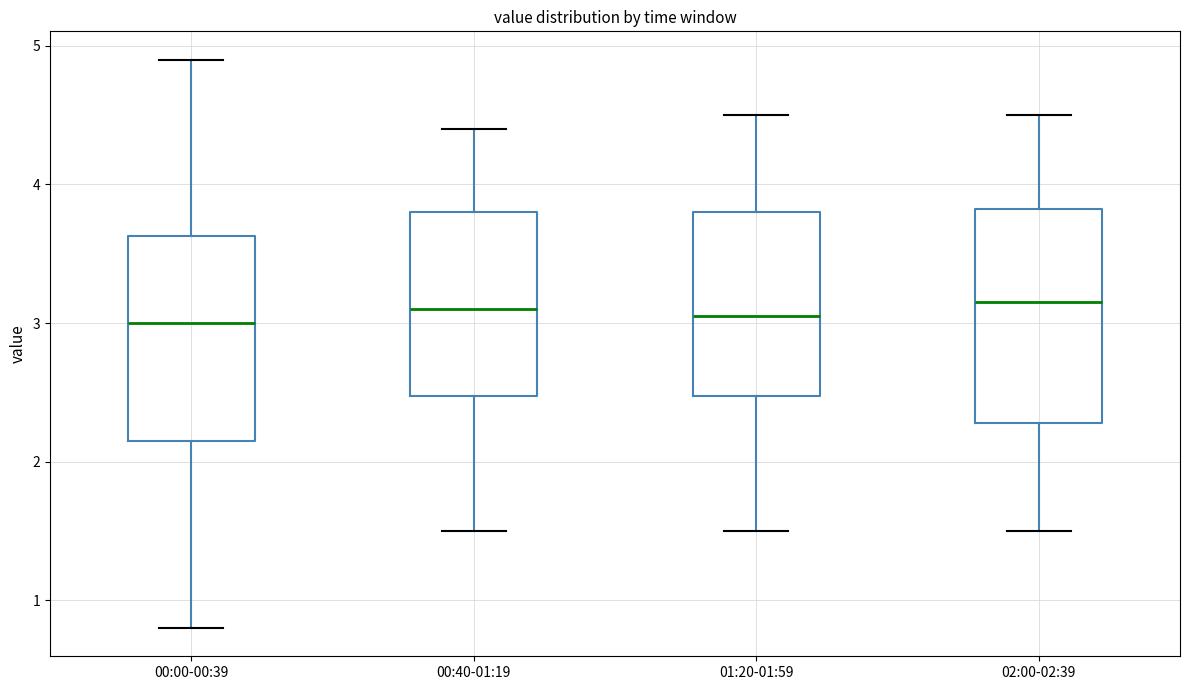

Where is the lower edge of the box for 00:00-00:39 on the y-axis? The values are not printed on the chart, so give them approximately, as read against the axis.

2.2